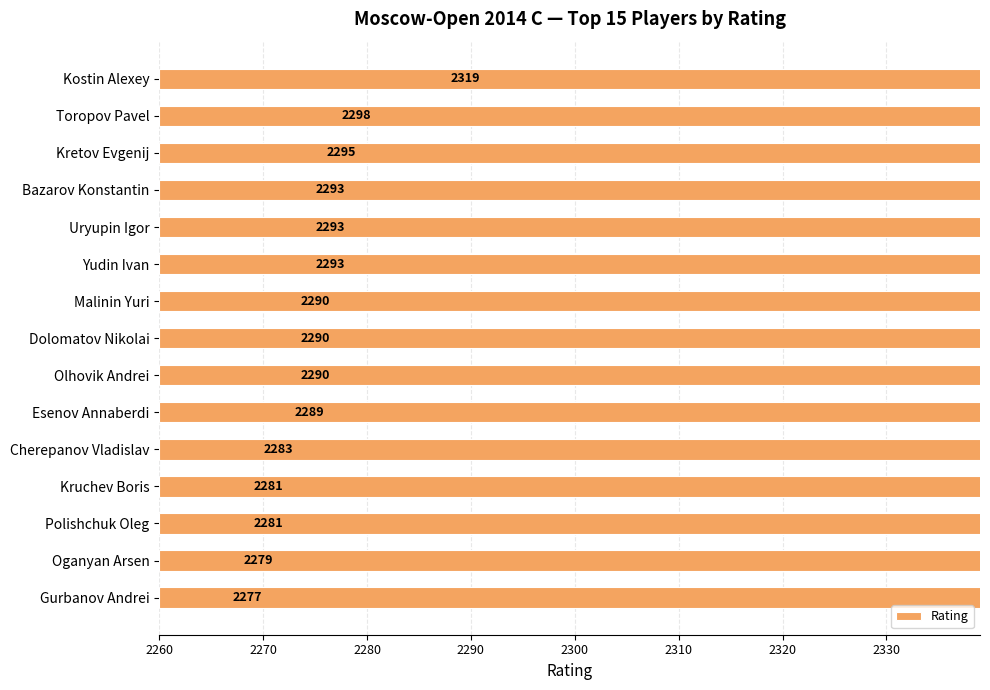

The value at Bazarov Konstantin is 2293. True or false?

True